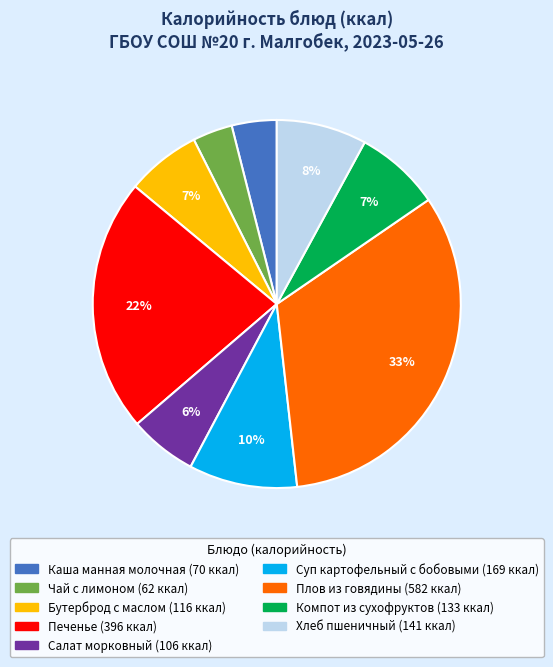

What is the largest slice in the pie chart?

Плов из говядины